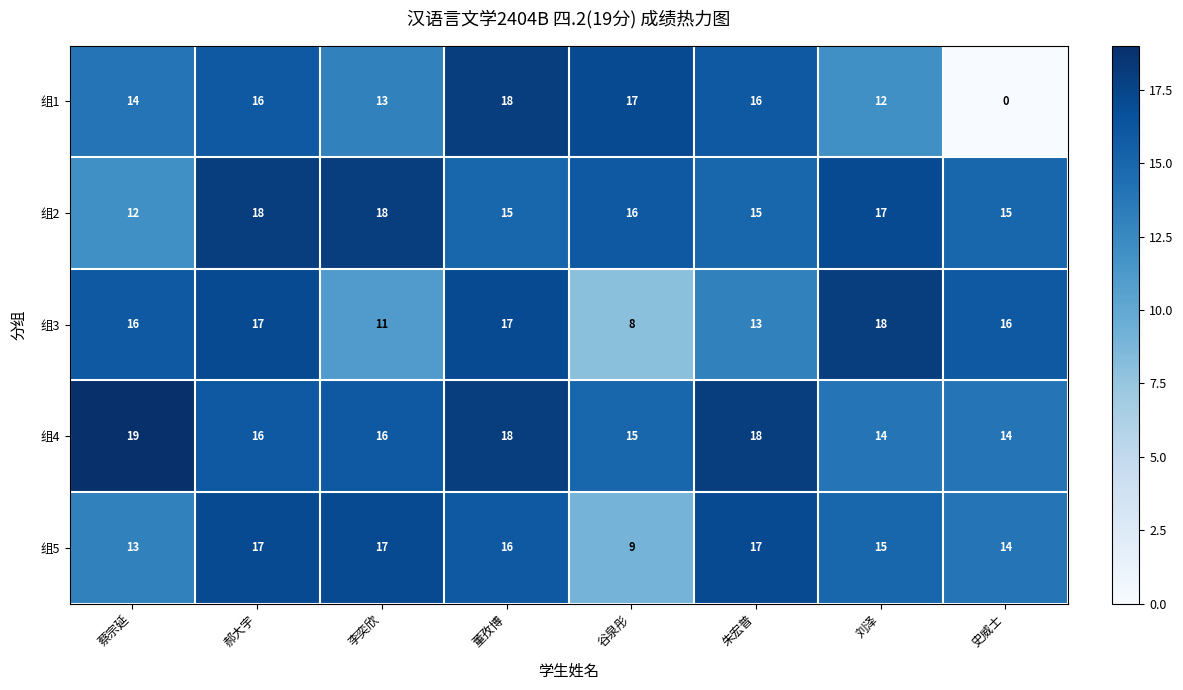

Where is 组5 nearest to the value 13?

蔡宗延